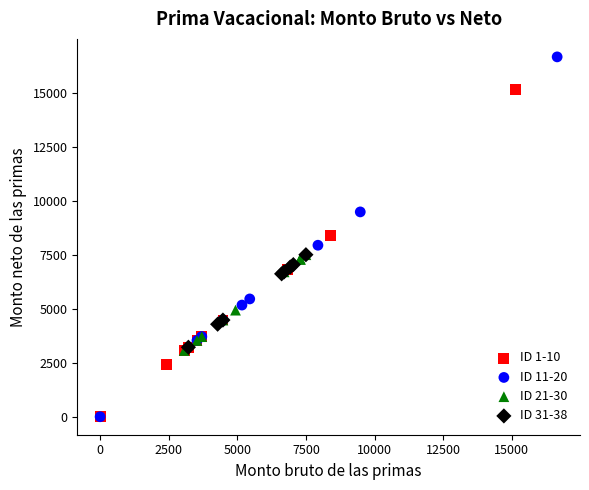

Which series contains the highest Y value?

ID 11-20